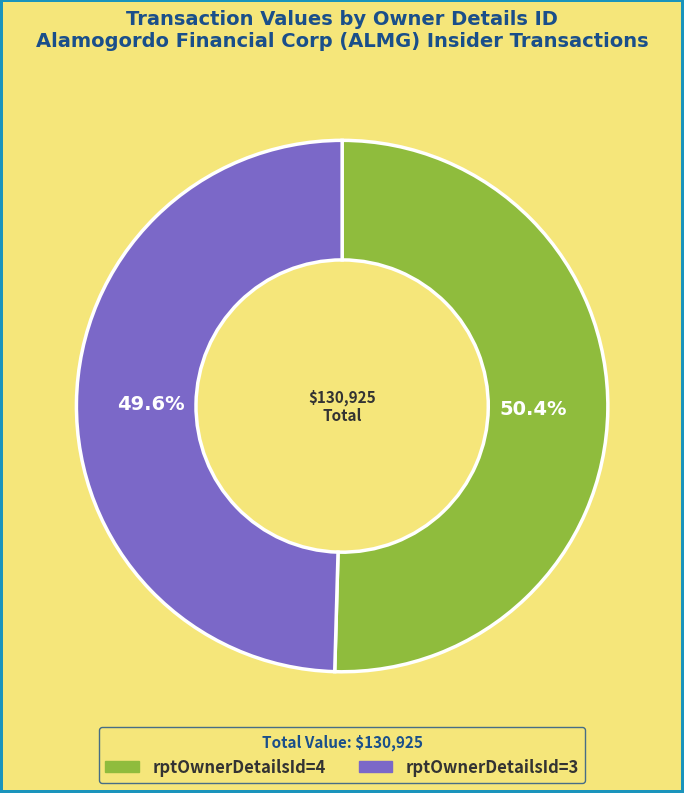

How many segments does this pie chart have?

2